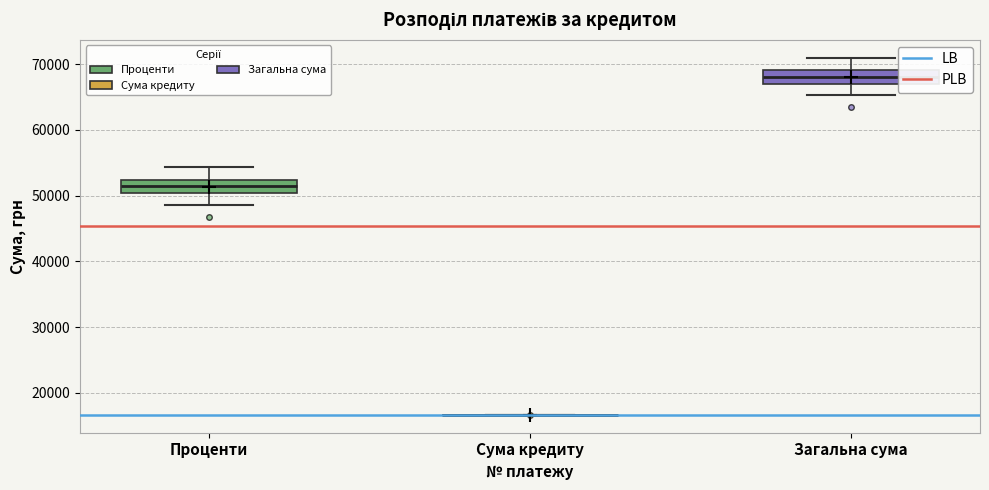

Where is the upper edge of the box for Проценти on the y-axis? The values are not printed on the chart, so give them approximately, as read against the axis.

52000